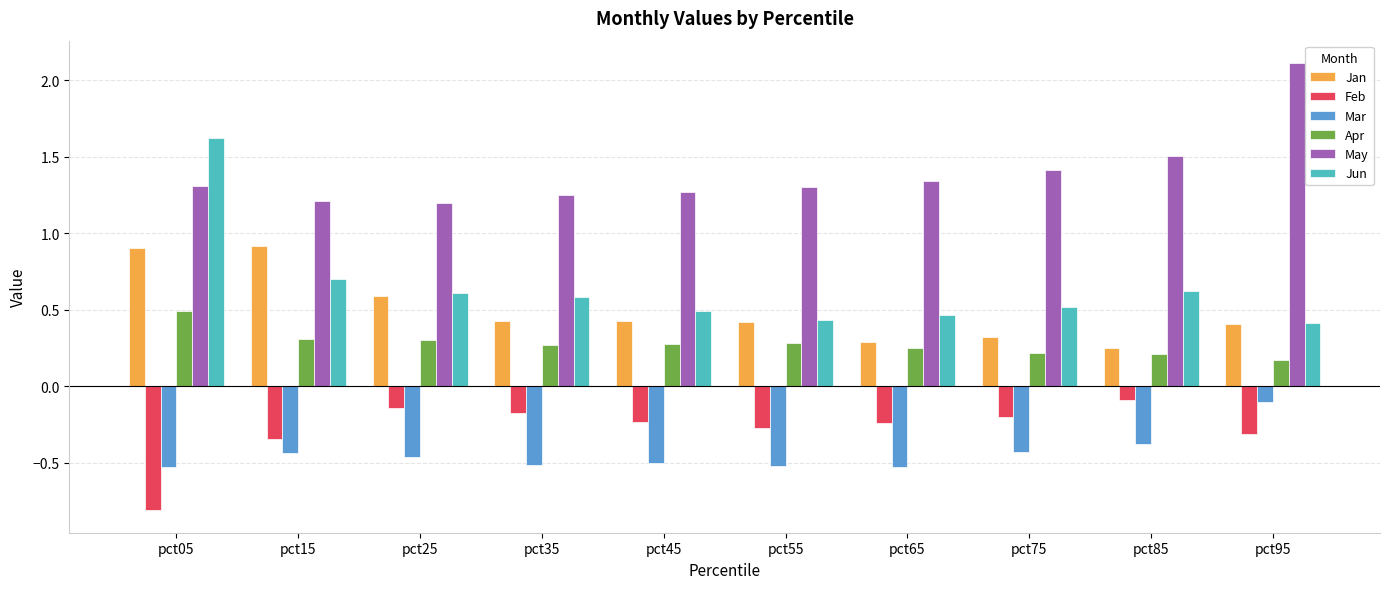

Is the value of Jun at pct35 greater than the value of May at pct05?

No